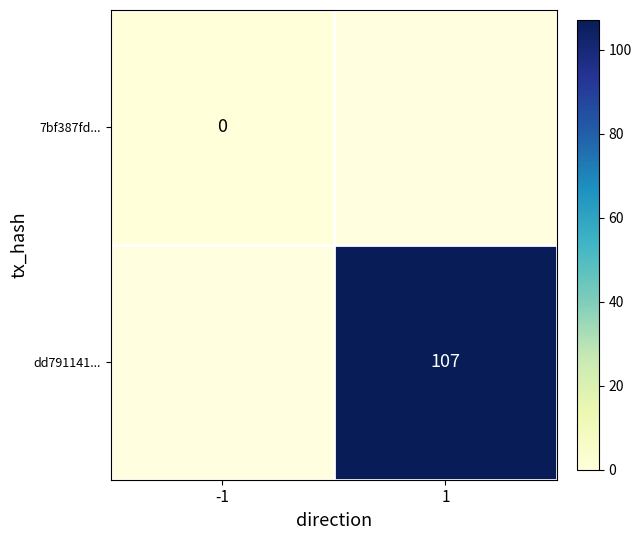

The value of dd791141... at 1 is 107. True or false?

True